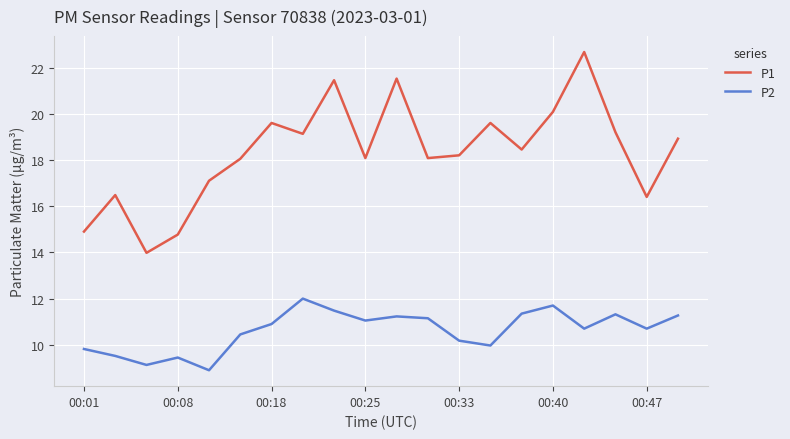

What is the difference between the maximum and minimum values in the P1 series?

8.7